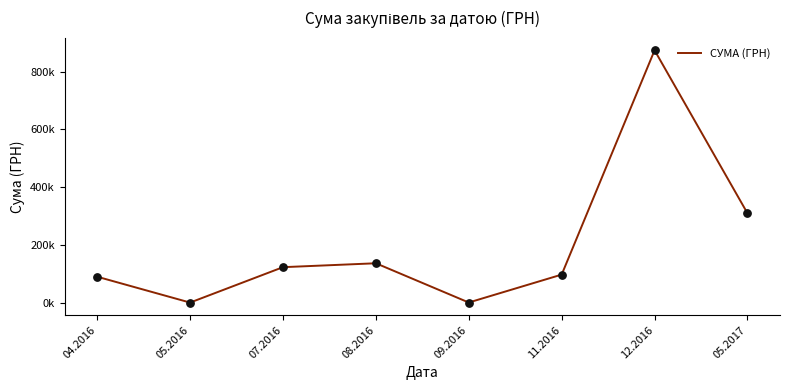

Is this an area chart (filled region under the line)?

No